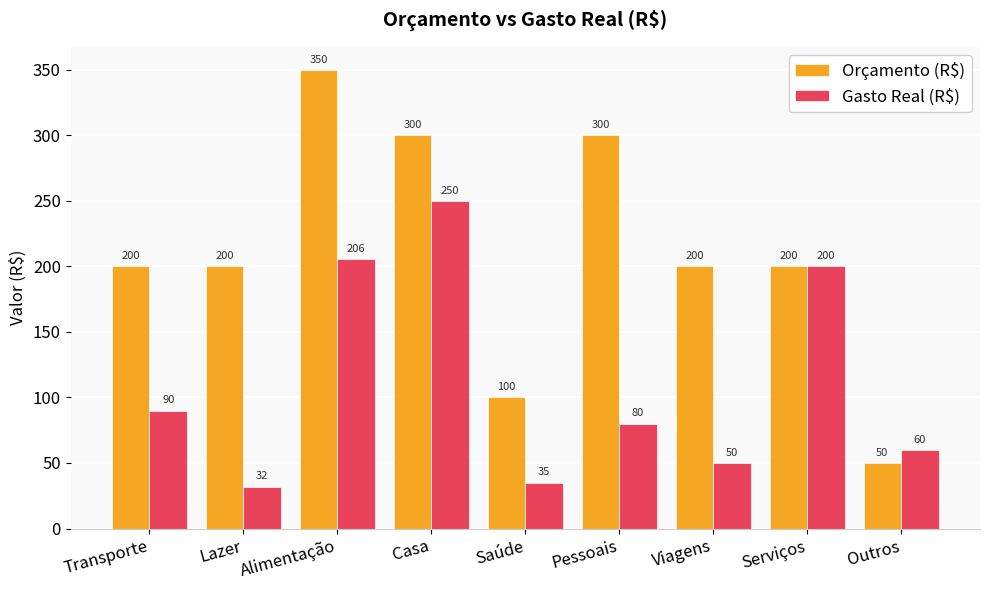

At how many categories does at least one series exceed 149?

7